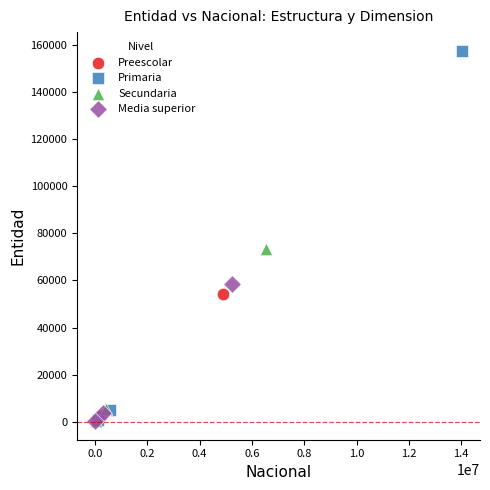

Which series reaches the maximum Y coordinate?

Primaria